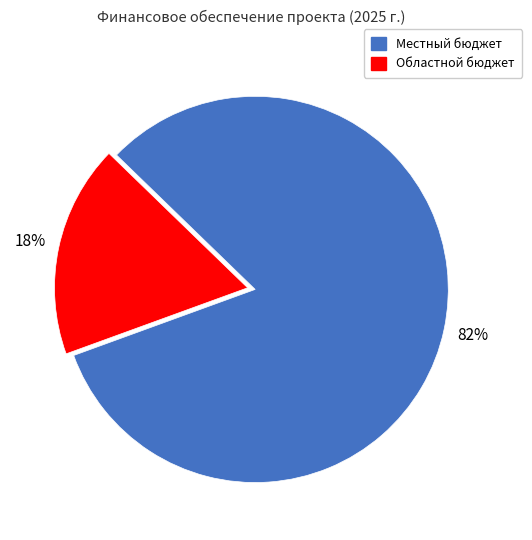

To the nearest percent, what is the difference between the largest and smallest slice percentages?

64%